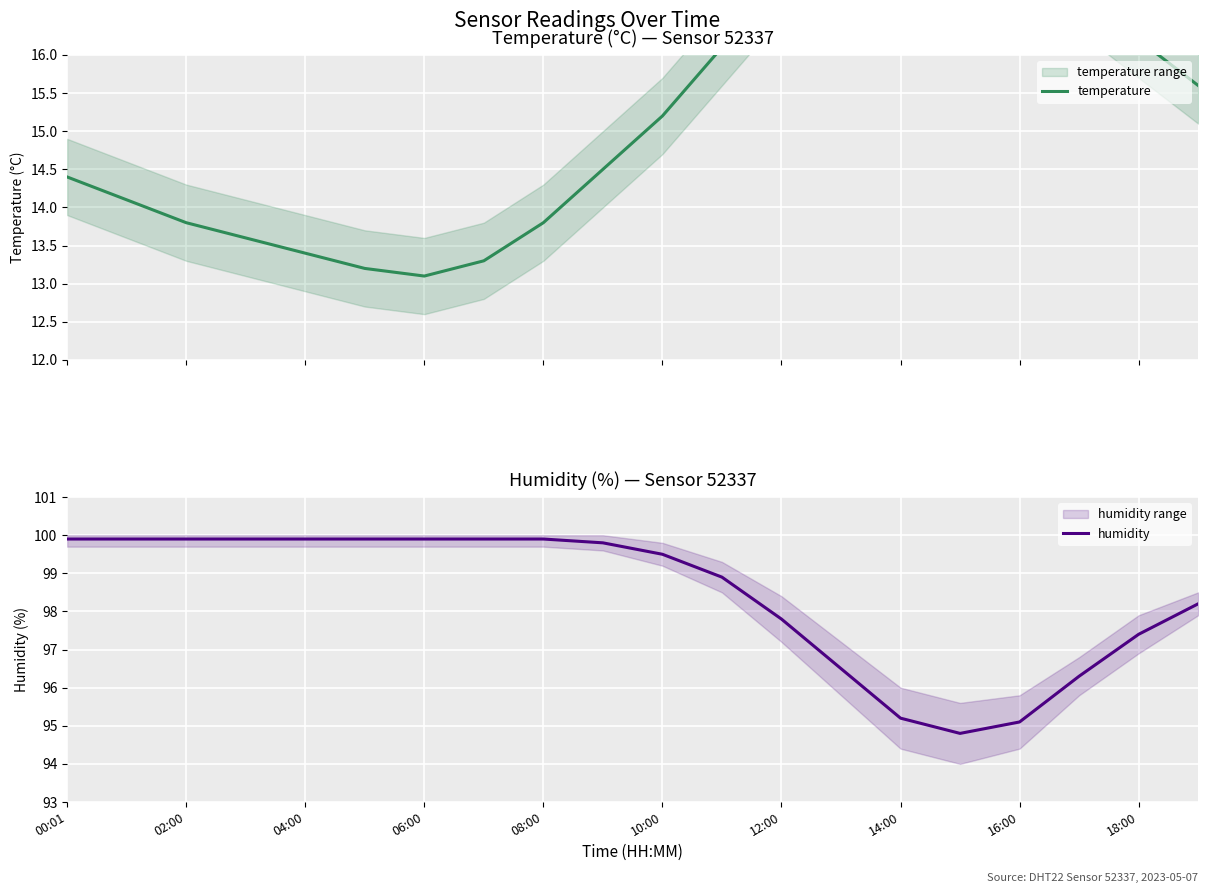

What is the highest value of the humidity series?

99.9